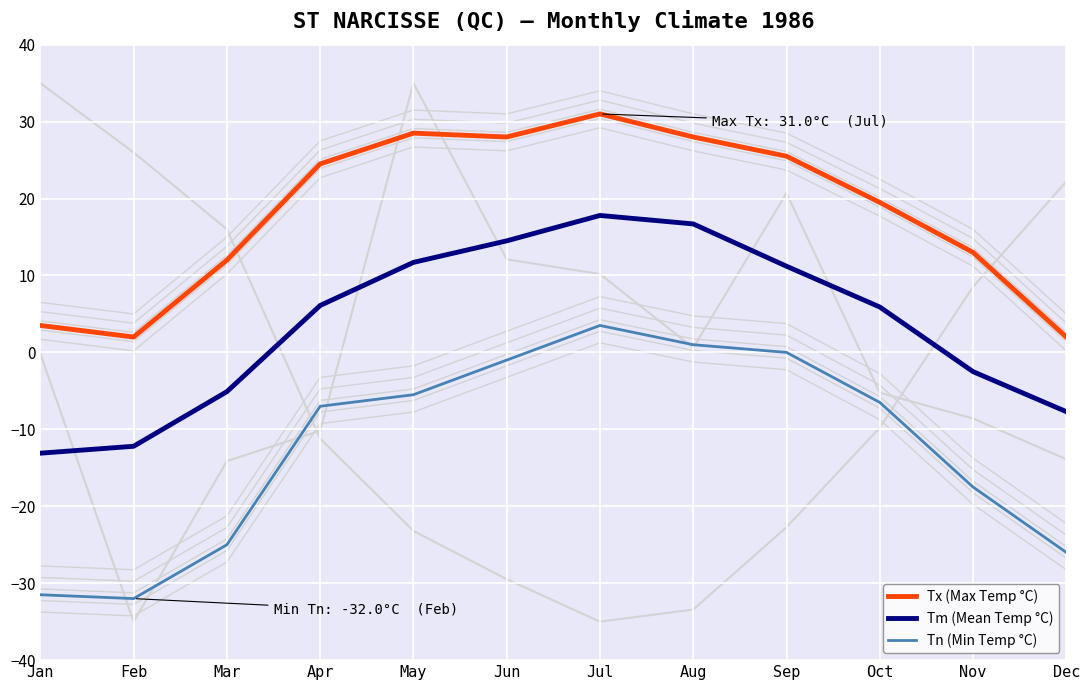

What is the difference between the maximum and minimum values in the Tx (Max Temp °C) series?

29.0